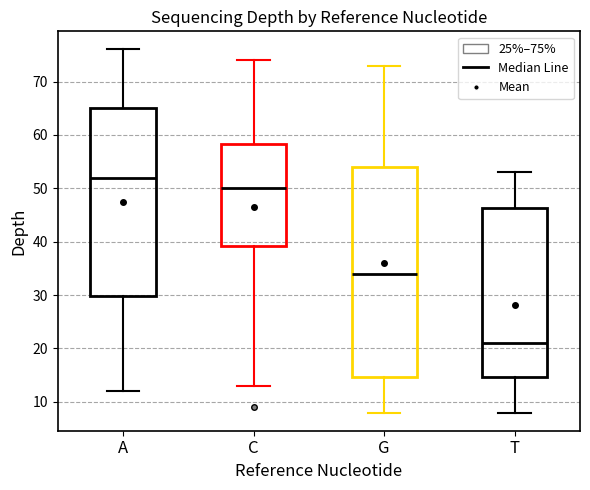

Comparing the boxes themselves (not the whiskers), which one is the tallest?

G